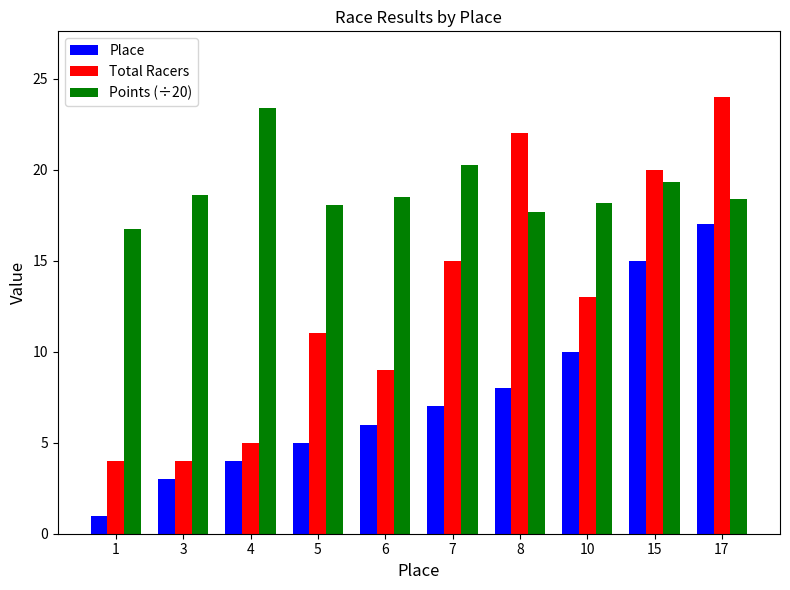

What is the difference between the highest and lowest values at 17?

7.0